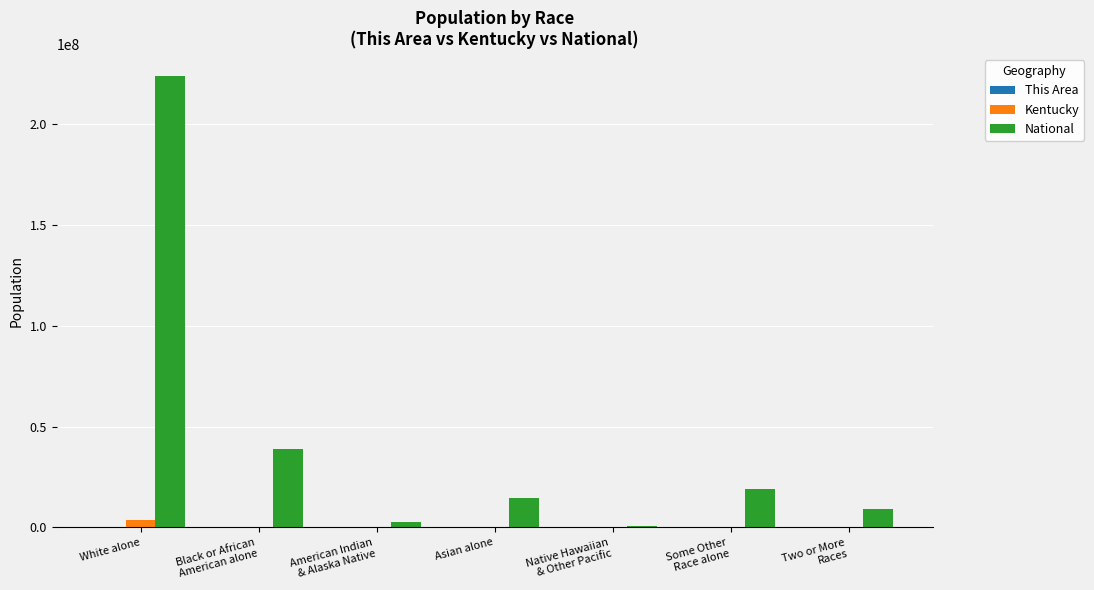

What is the sum of all National values?

308745538